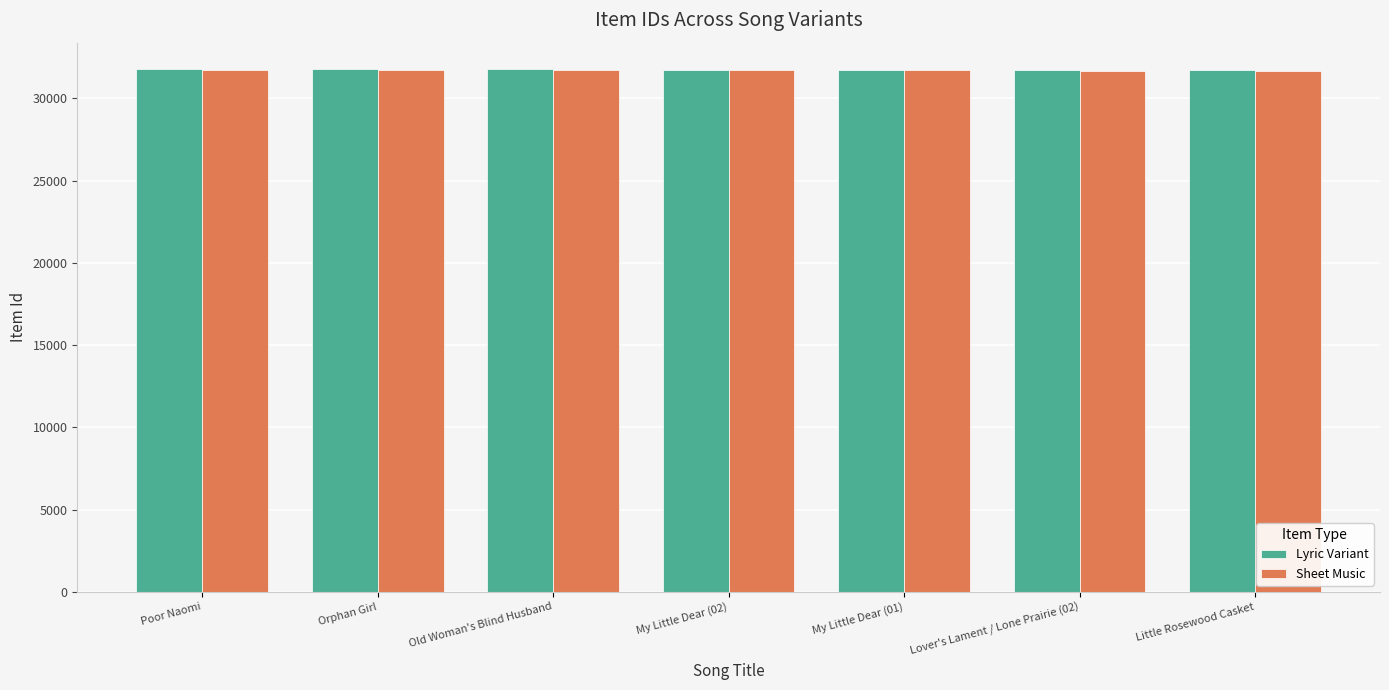

What is the average value of the Sheet Music series?

31709